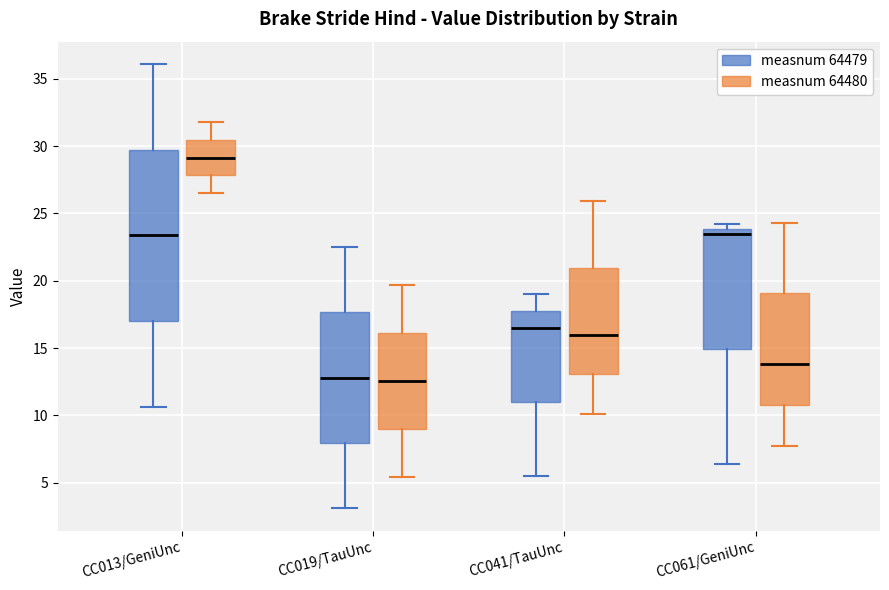

Where does the median line of the box for CC041/TauUnc (measnum 64479) sit on the y-axis? The values are not printed on the chart, so give them approximately, as read against the axis.

16.5